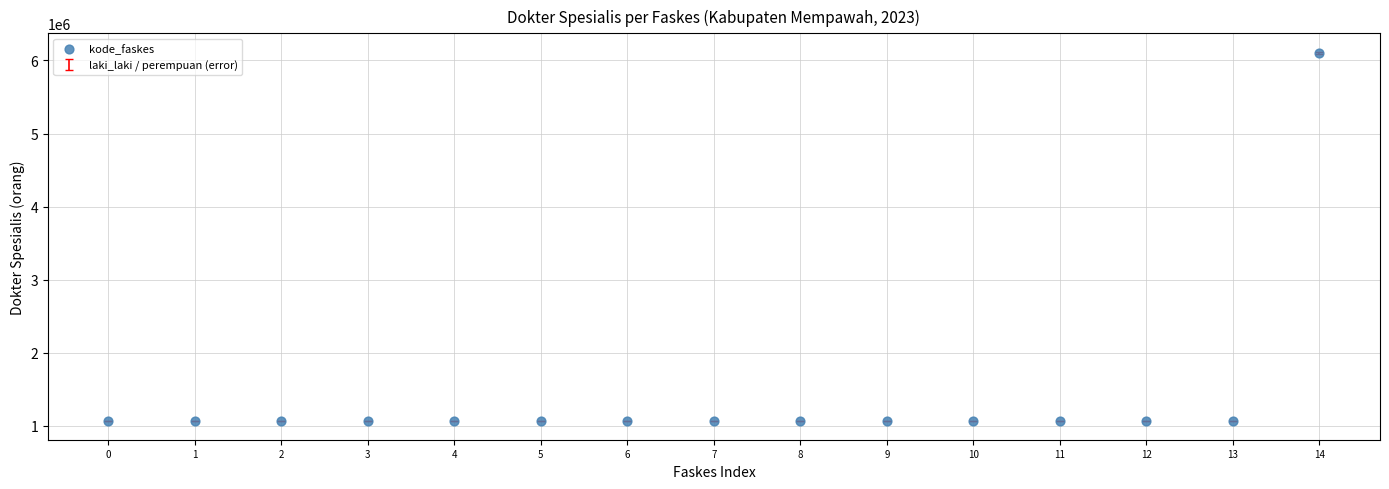

What is the range of Y values (max minus min)?

5043953